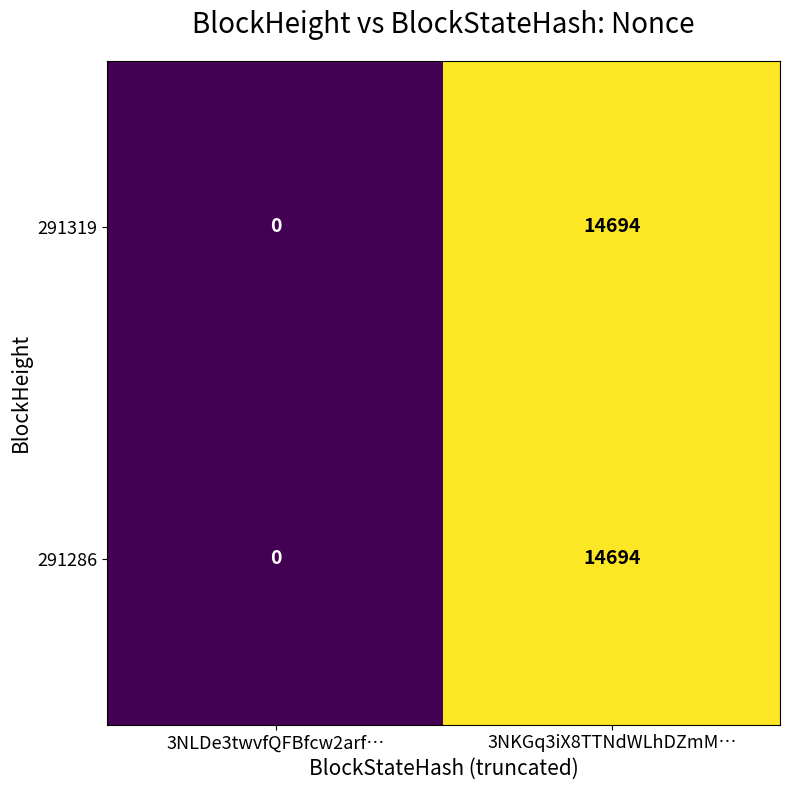

Reading right to left, what are all the values shown in this chart?

291319: 14694	0
291286: 14694	0